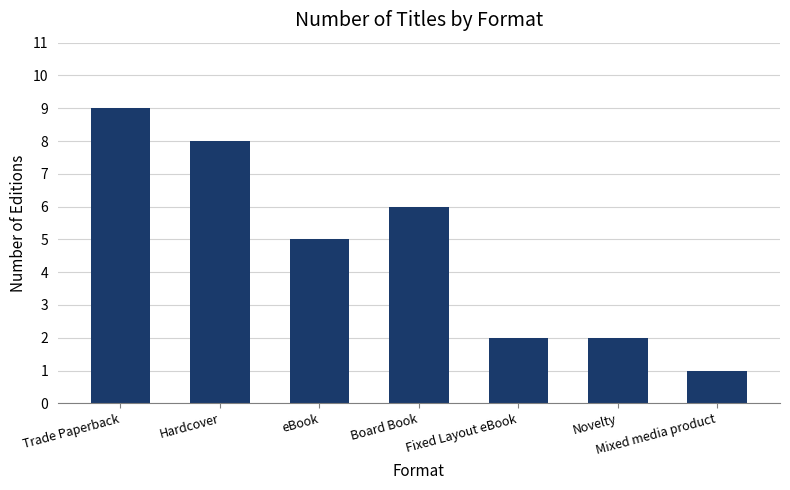

Reading right to left, transcribe all the data shown in this chart.

Mixed media product=1	Novelty=2	Fixed Layout eBook=2	Board Book=6	eBook=5	Hardcover=8	Trade Paperback=9